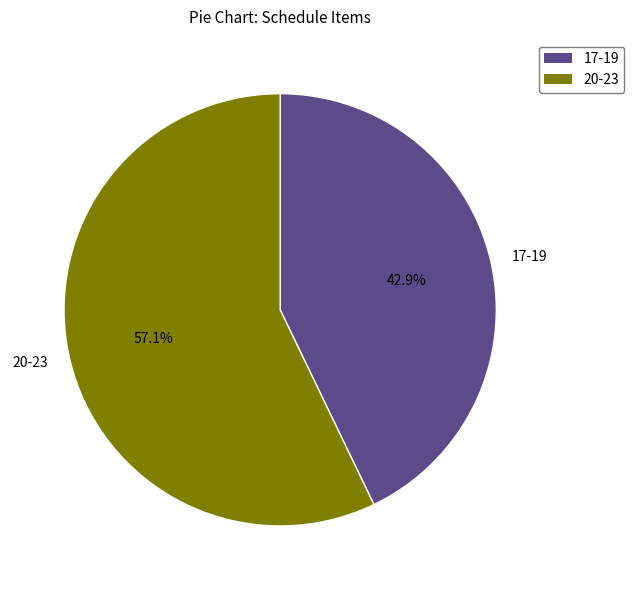

Do 20-23 and 17-19 together represent more than half of the pie?

Yes